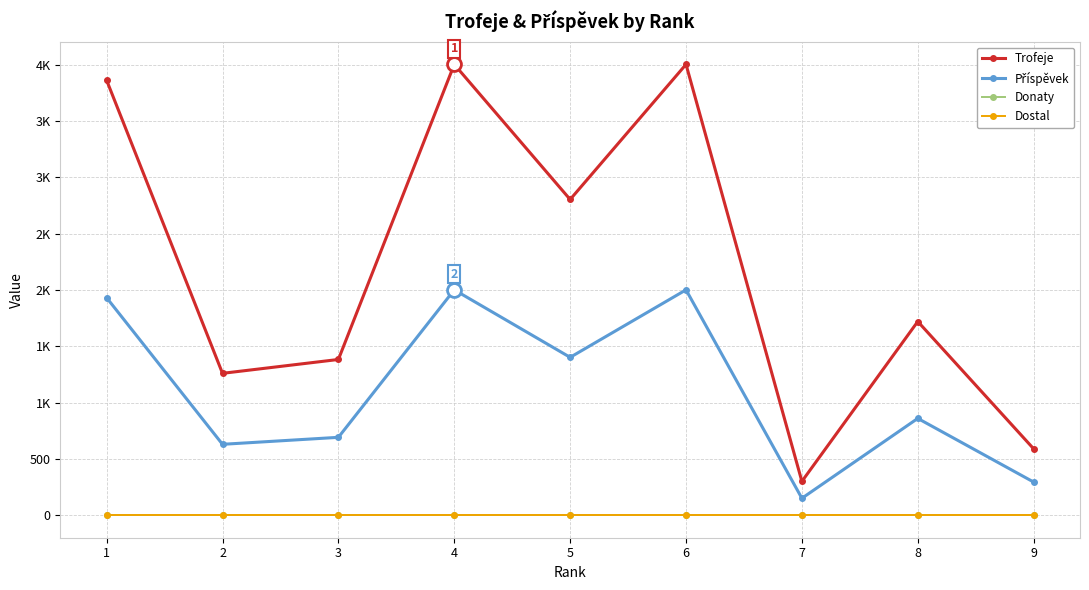

Is this an area chart (filled region under the line)?

No